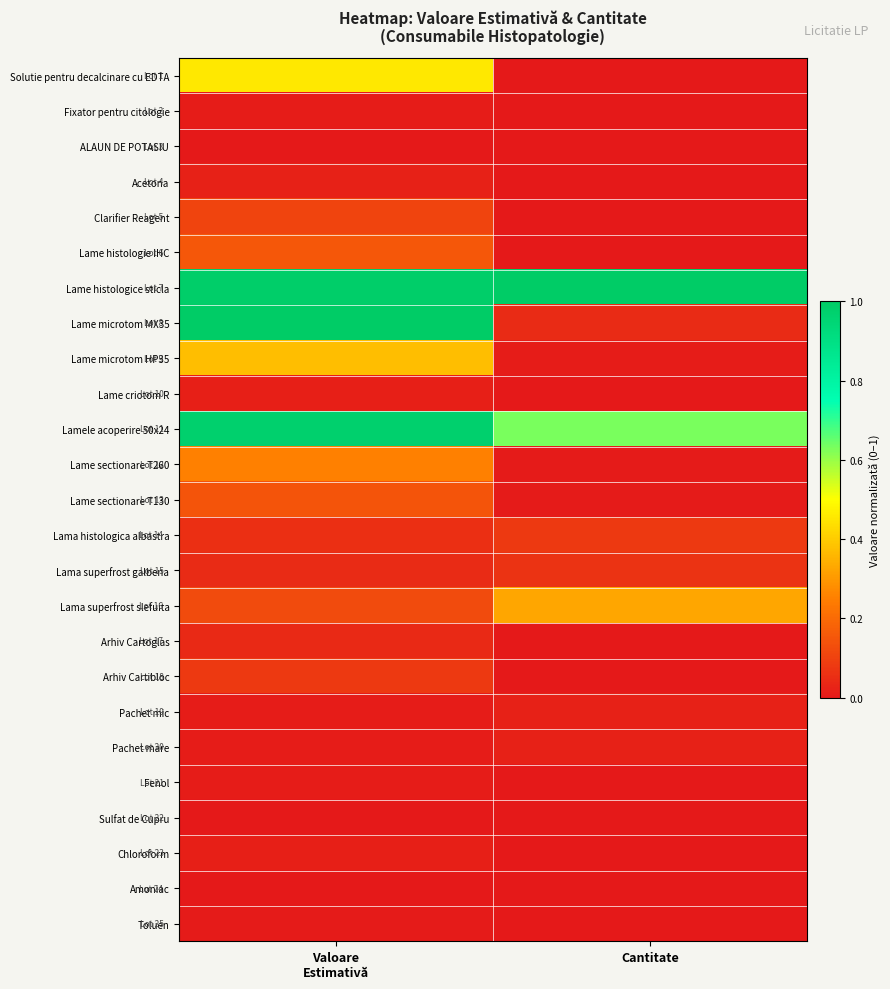

Reading right to left, transcribe all the data shown in this chart.

Solutie pentru decalcinare cu EDTA: Cantitate=0.0	Valoare
Estimativă=0.5
Fixator pentru citologie: Cantitate=0.0	Valoare
Estimativă=0.0
ALAUN DE POTASIU: Cantitate=0.0	Valoare
Estimativă=0.0
Acetona: Cantitate=0.0	Valoare
Estimativă=0.0
Clarifier Reagent: Cantitate=0.0	Valoare
Estimativă=0.1
Lame histologie IHC: Cantitate=0.0	Valoare
Estimativă=0.2
Lame histologice sticla: Cantitate=1.0	Valoare
Estimativă=1.0
Lame microtom MX35: Cantitate=0.0	Valoare
Estimativă=1.0
Lame microtom HP35: Cantitate=0.0	Valoare
Estimativă=0.4
Lame criotom R: Cantitate=0.0	Valoare
Estimativă=0.0
Lamele acoperire 50x24: Cantitate=0.6	Valoare
Estimativă=1.0
Lame sectionare T260: Cantitate=0.0	Valoare
Estimativă=0.2
Lame sectionare T130: Cantitate=0.0	Valoare
Estimativă=0.1
Lama histologica albastra: Cantitate=0.1	Valoare
Estimativă=0.1
Lama superfrost galbena: Cantitate=0.1	Valoare
Estimativă=0.0
Lama superfrost slefuita: Cantitate=0.3	Valoare
Estimativă=0.1
Arhiv Cartoglas: Cantitate=0.0	Valoare
Estimativă=0.0
Arhiv Cartibloc: Cantitate=0.0	Valoare
Estimativă=0.1
Pachet mic: Cantitate=0.0	Valoare
Estimativă=0.0
Pachet mare: Cantitate=0.0	Valoare
Estimativă=0.0
Fenol: Cantitate=0.0	Valoare
Estimativă=0.0
Sulfat de Cupru: Cantitate=0.0	Valoare
Estimativă=0.0
Chloroform: Cantitate=0.0	Valoare
Estimativă=0.0
Amoniac: Cantitate=0.0	Valoare
Estimativă=0.0
Toluen: Cantitate=0.0	Valoare
Estimativă=0.0